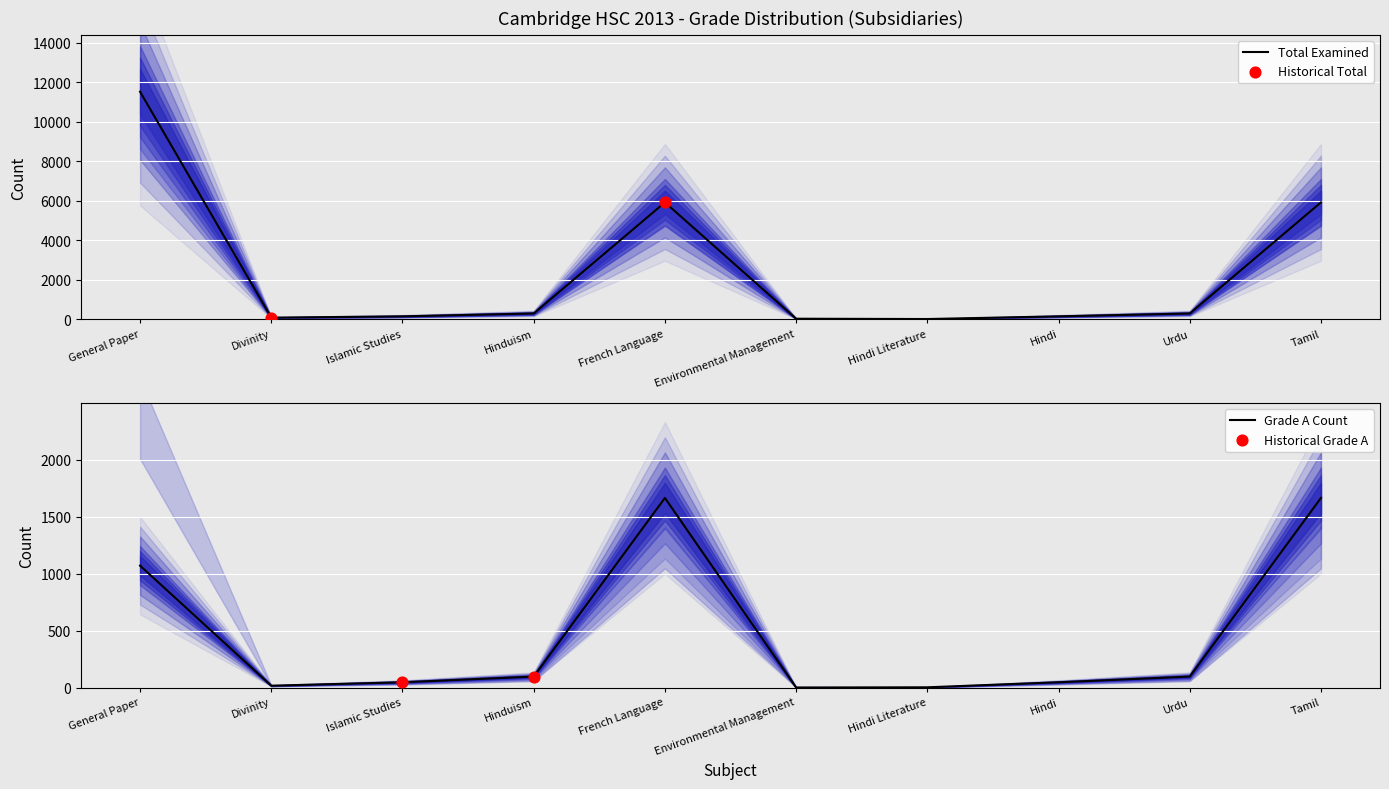

Which series has the largest total across all categories?

Total Examined